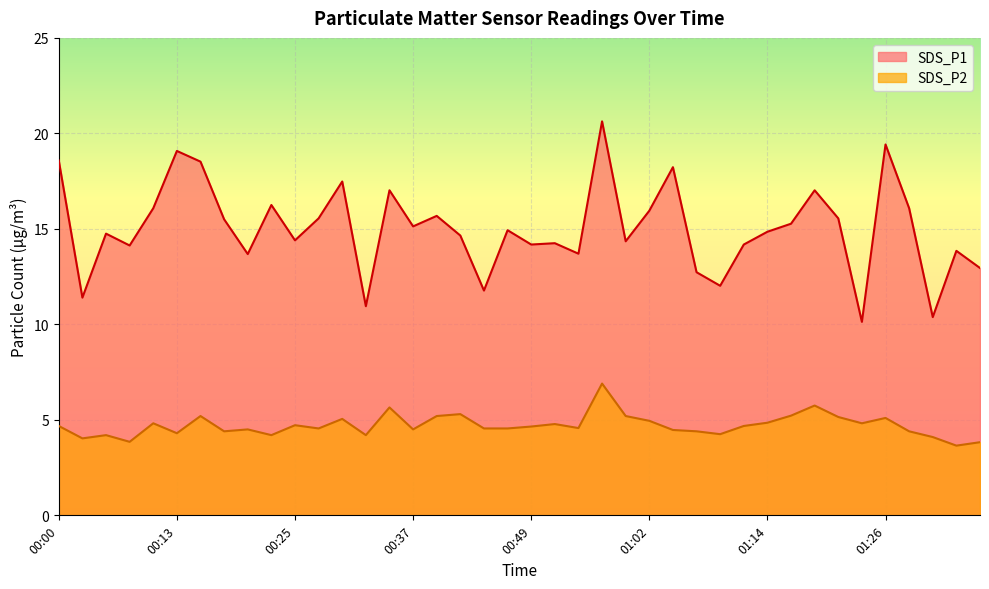

What is the difference between the second highest and minimum values in the SDS_P2 series?

2.1